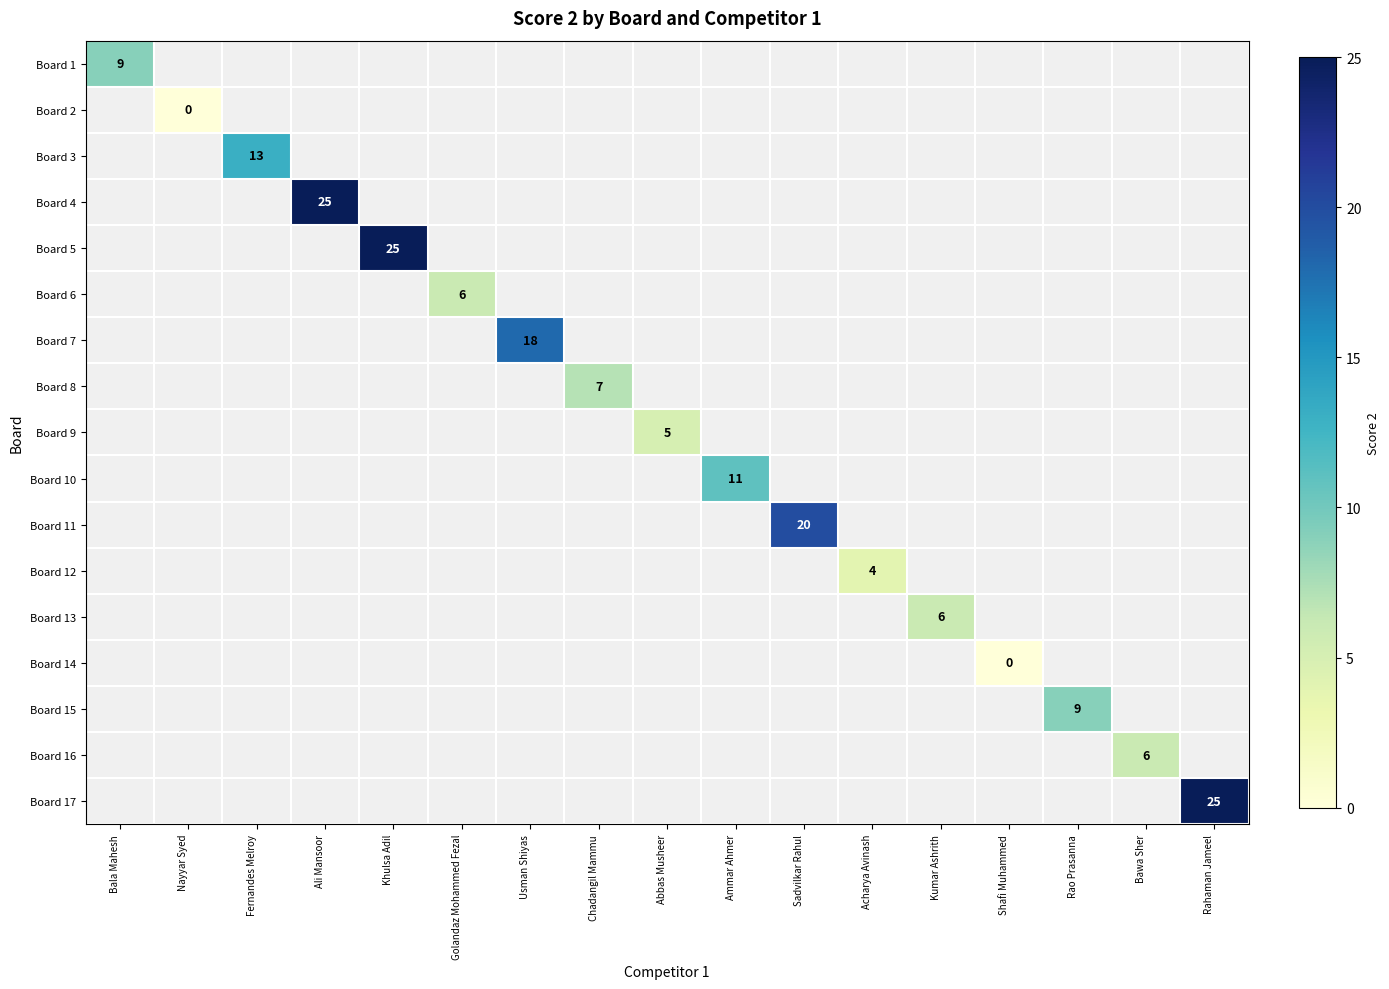

What is the maximum value for Board 1?

9.0